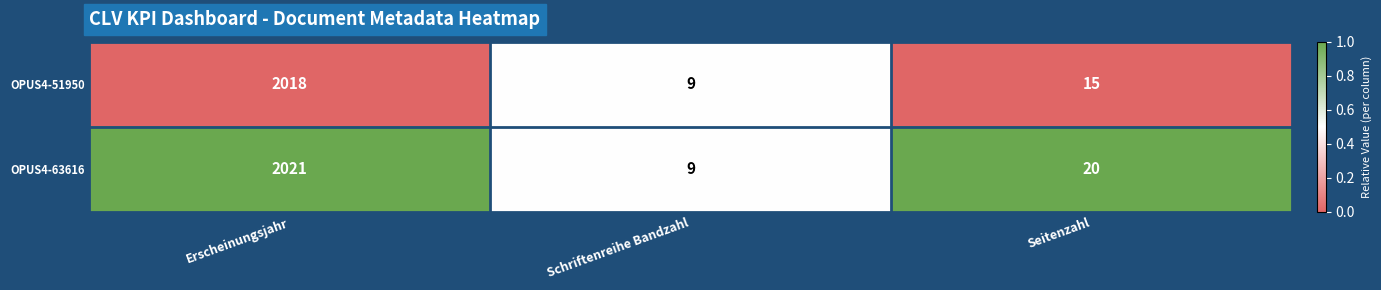

Between Erscheinungsjahr and Schriftenreihe Bandzahl, which series saw the biggest shift?

OPUS4-63616